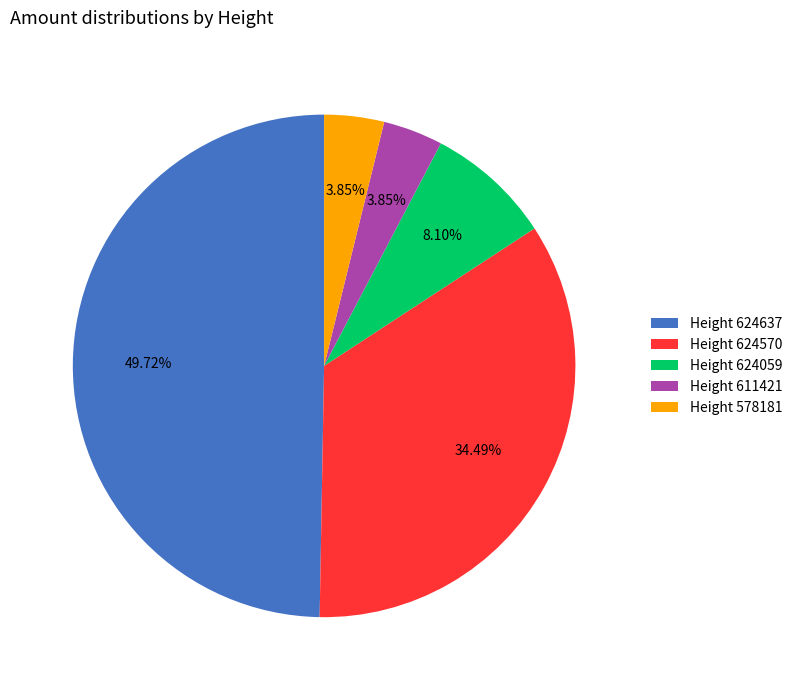

To the nearest percent, what is the difference between the largest and smallest slice percentages?

46%